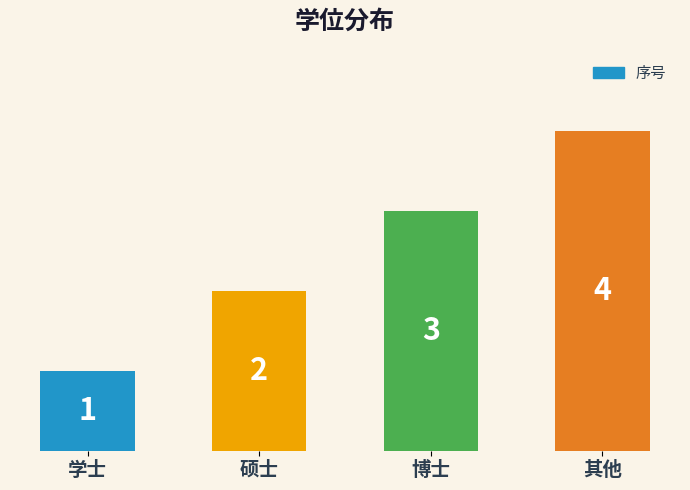

What is the value of the 3rd bar from the left?

3